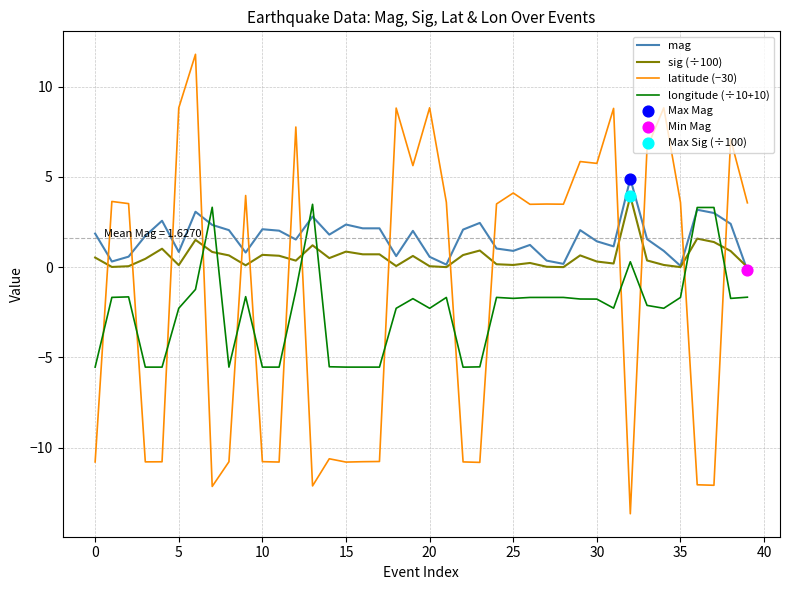

How many times do sig (÷100) and longitude (÷10+10) cross each other?

6